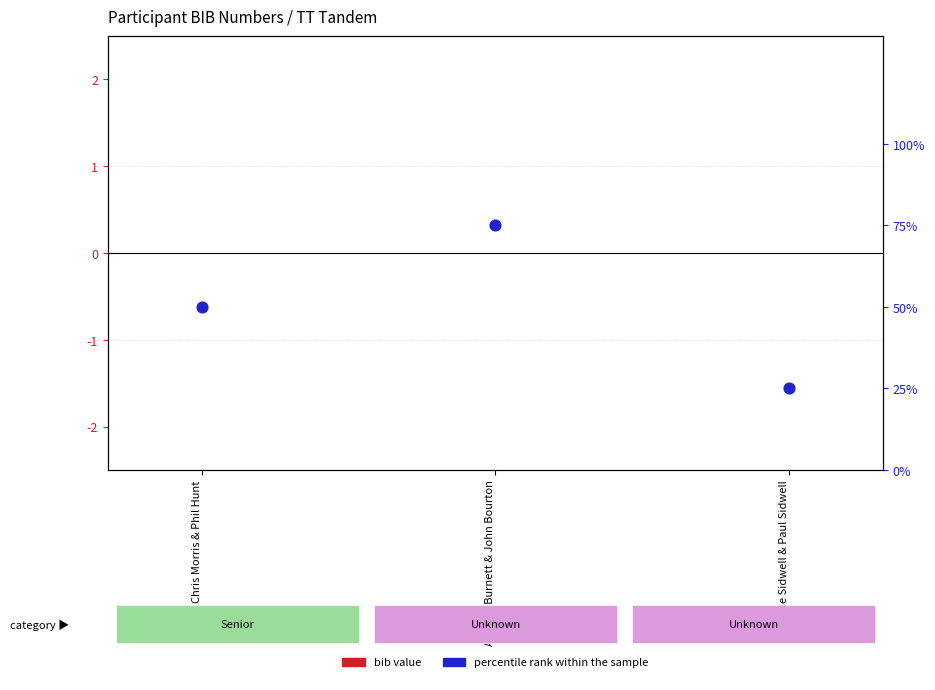

Which series has the largest total across all categories?

percentile rank within the sample